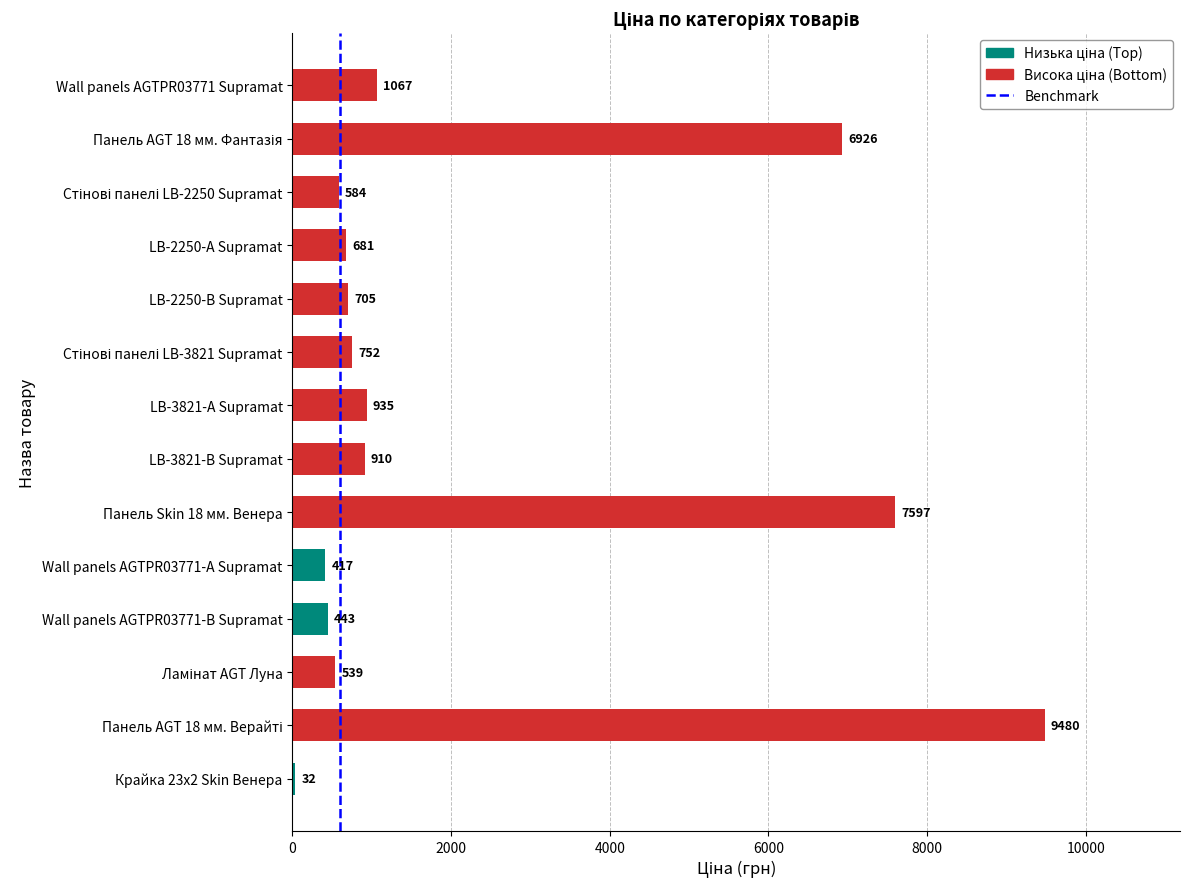

How many distinct data groups are displayed?

1